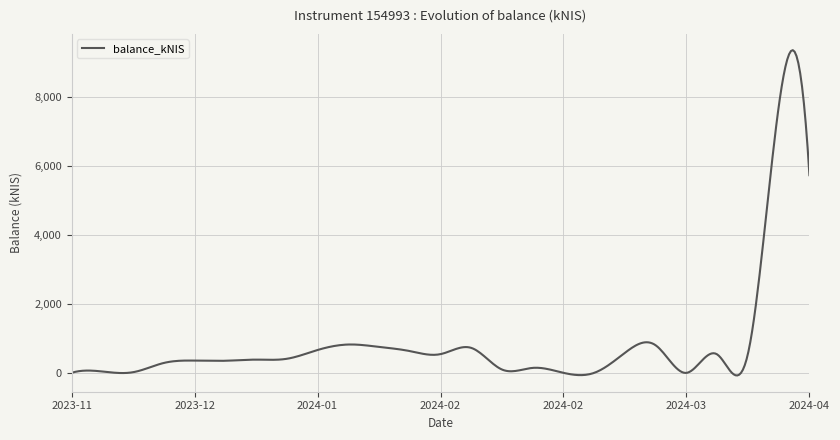

What is the difference between the maximum and minimum values?

9423.5